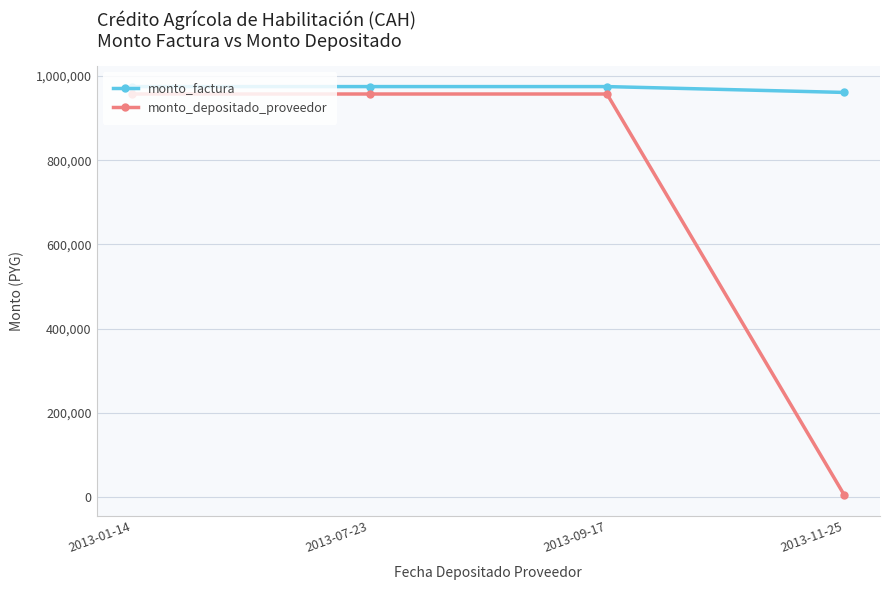

What is the value of the monto_depositado_proveedor point at the 3rd from the left?

957357